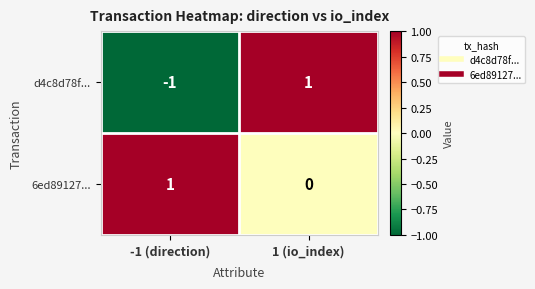

True or false: 6ed89127... has a value of 0 at 1 (io_index).

True